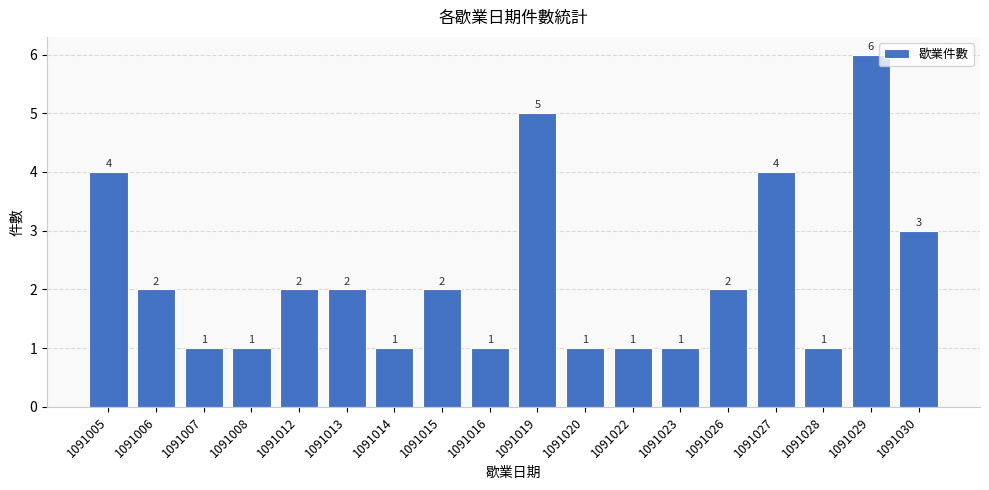

What is the maximum value shown in the chart?

6